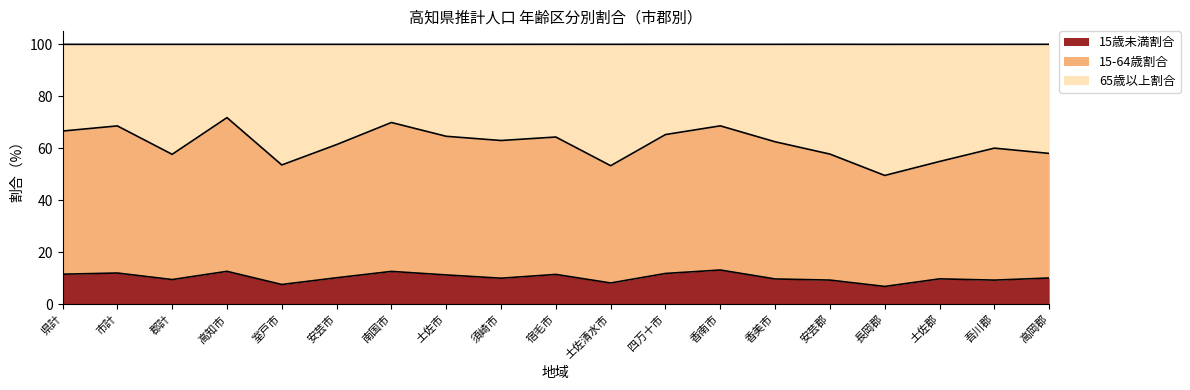

What are all the series names shown in the legend?

15歳未満割合, 15-64歳割合, 65歳以上割合